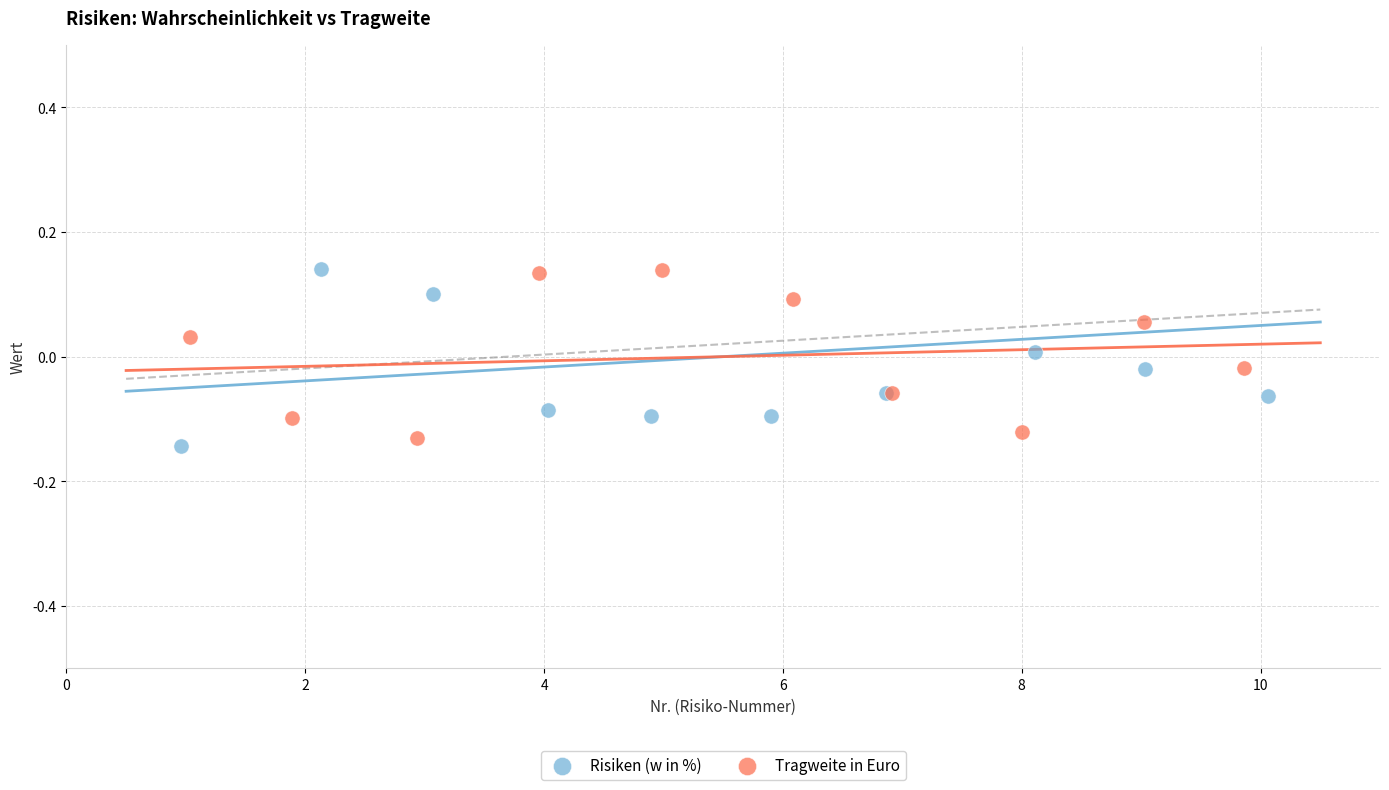

Which series reaches the minimum Y coordinate?

Risiken (w in %)